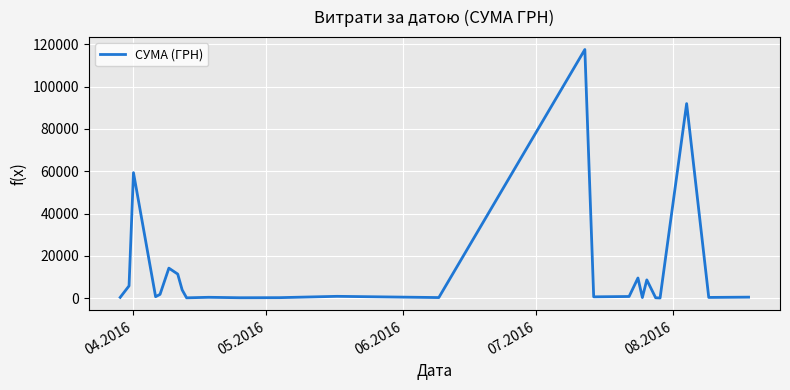

What is the difference between the maximum and minimum values?

117471.0